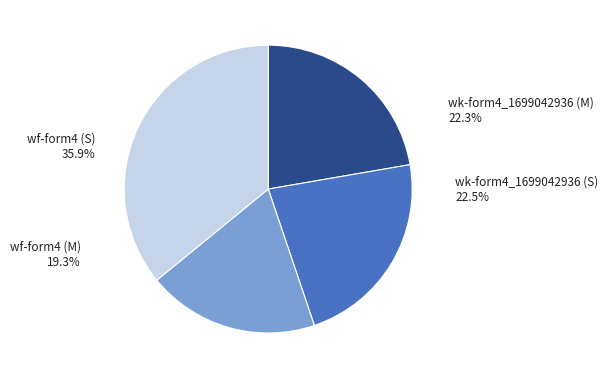

Is there any slice that represents more than half of the pie?

No